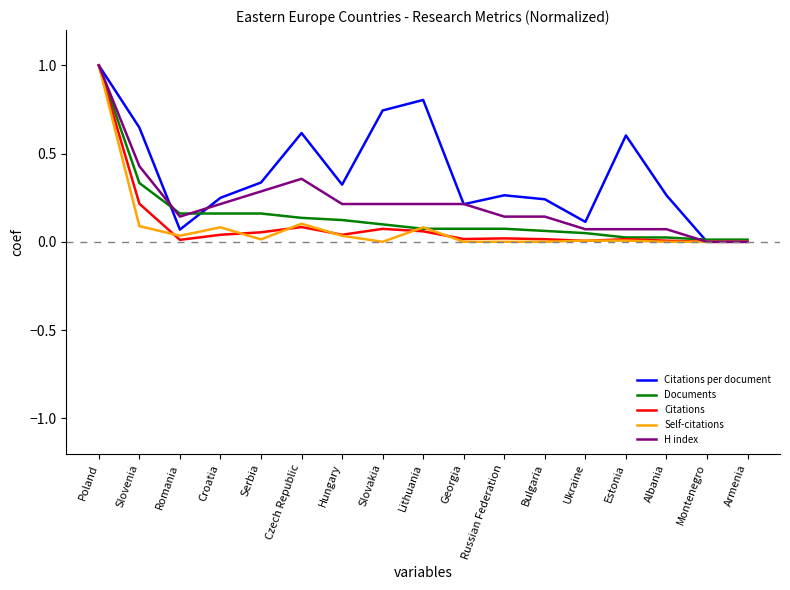

At how many categories does at least one series exceed 0?

17